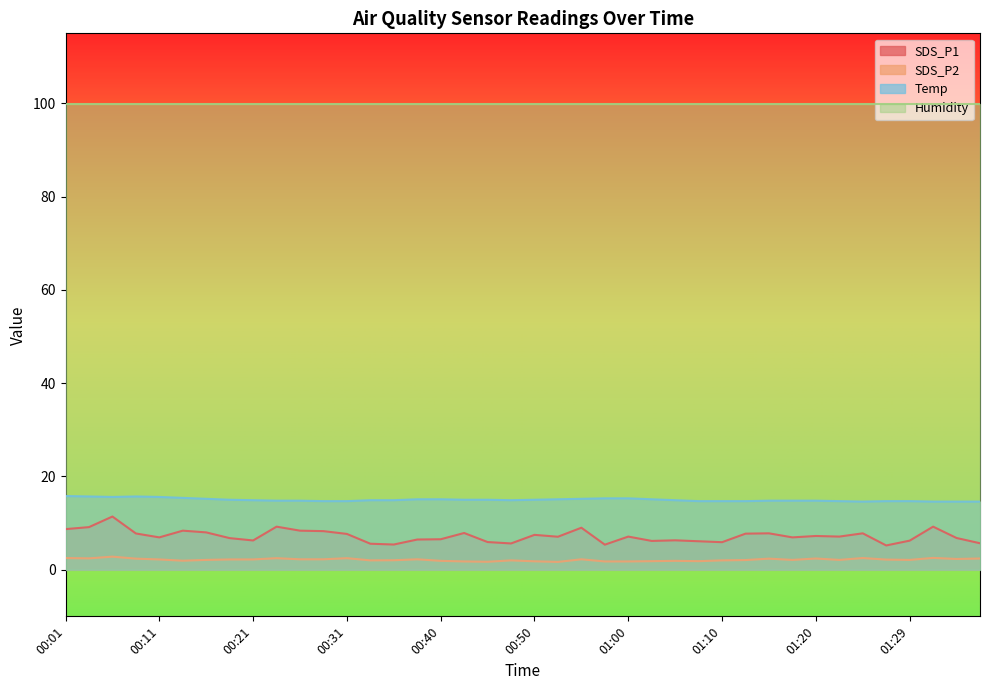

True or false: SDS_P1 has a value of 8.0 at 01:03.

False